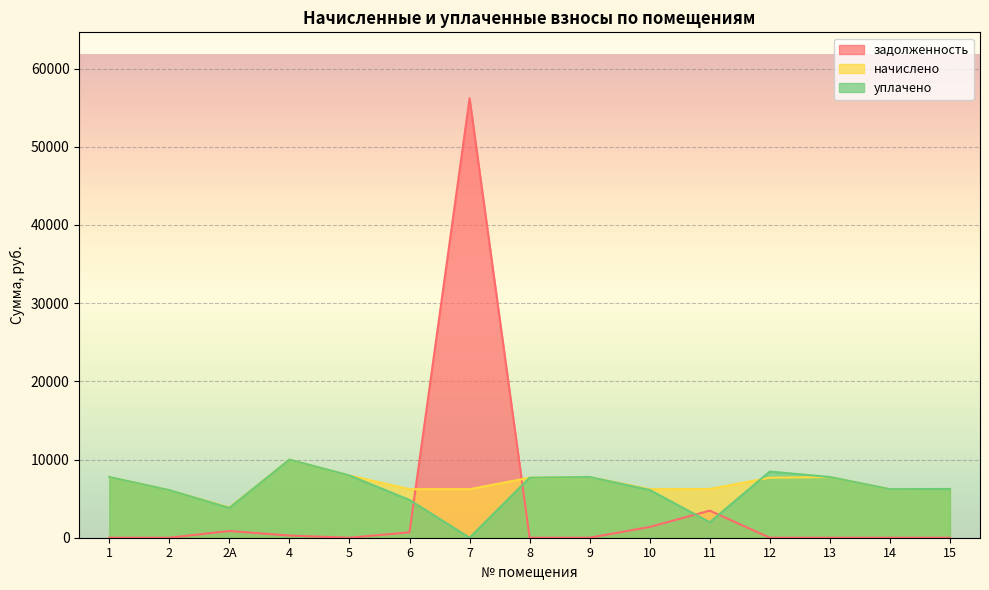

True or false: начислено and уплачено intersect in this chart.

True